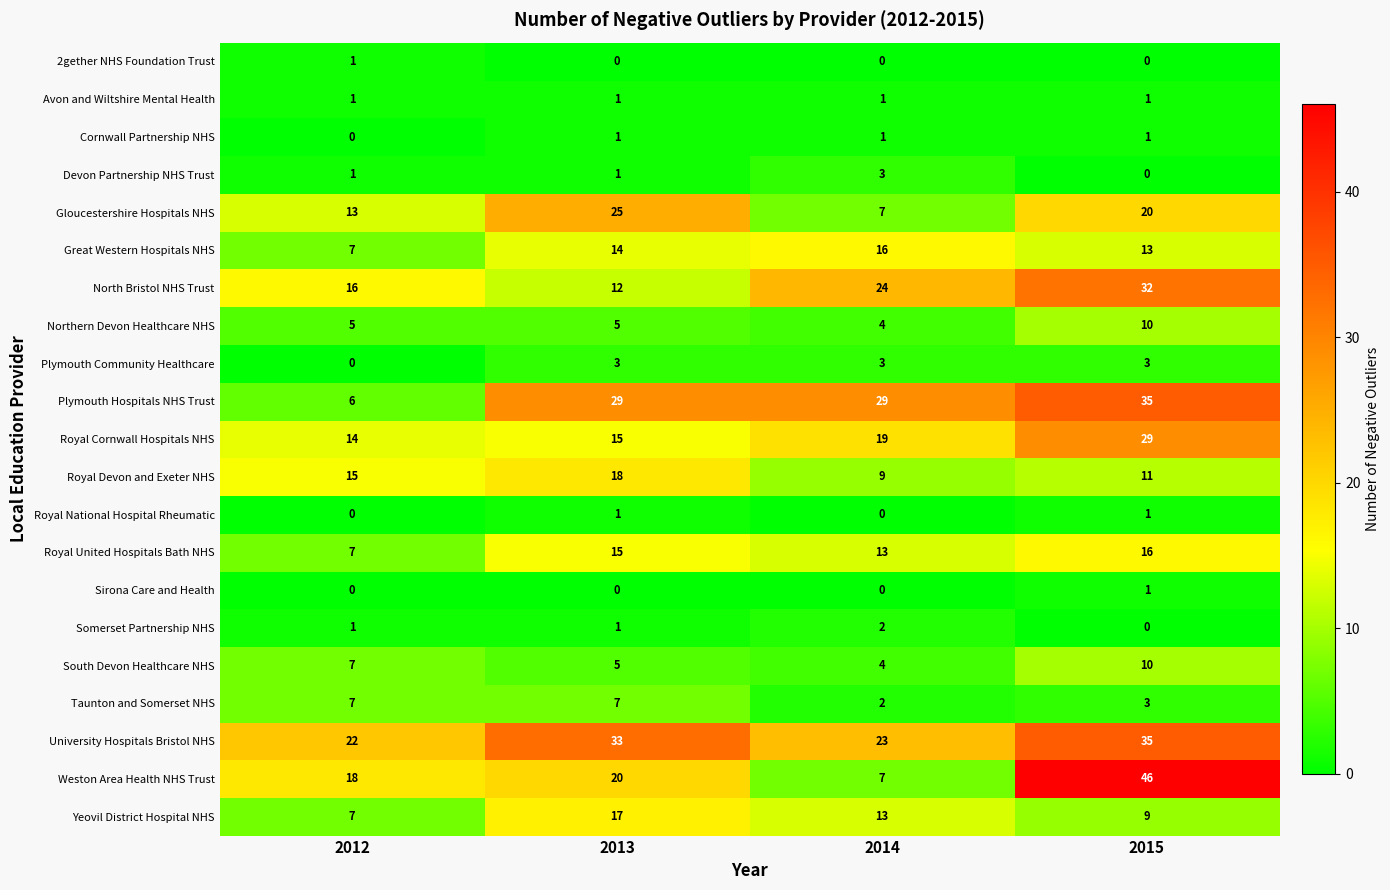

At which category does the chart reach its peak across all series?

2015